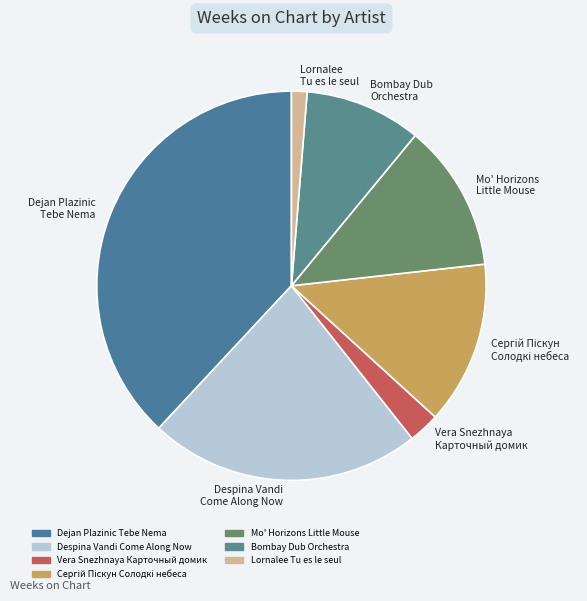

How many segments does this pie chart have?

7